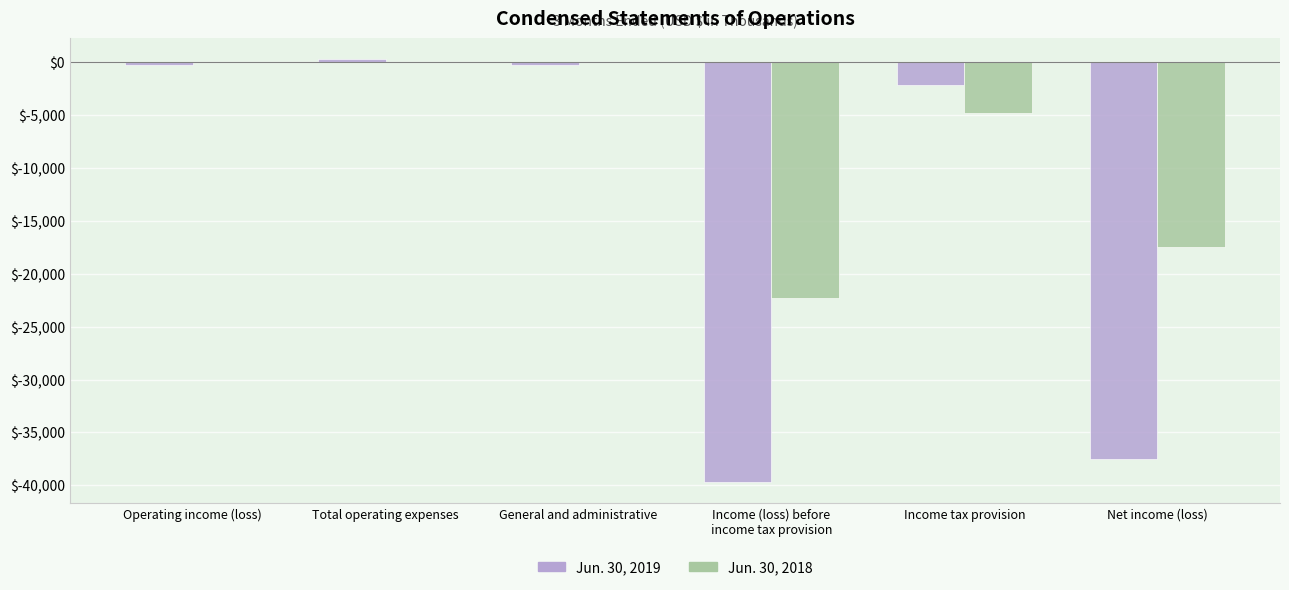

What is the sum of the Jun. 30, 2019 values at General and administrative and Net income (loss)?

-37768